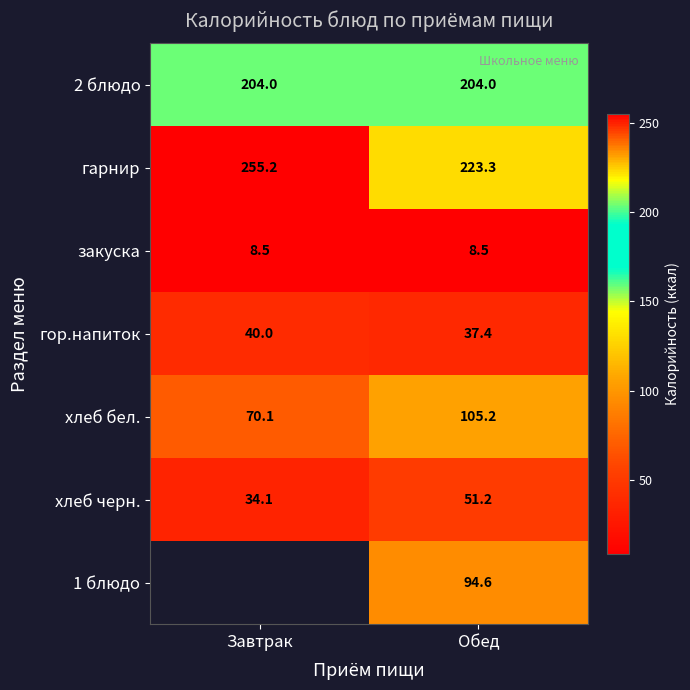

What is the sum of the гор.напиток values at Обед and Завтрак?

77.4